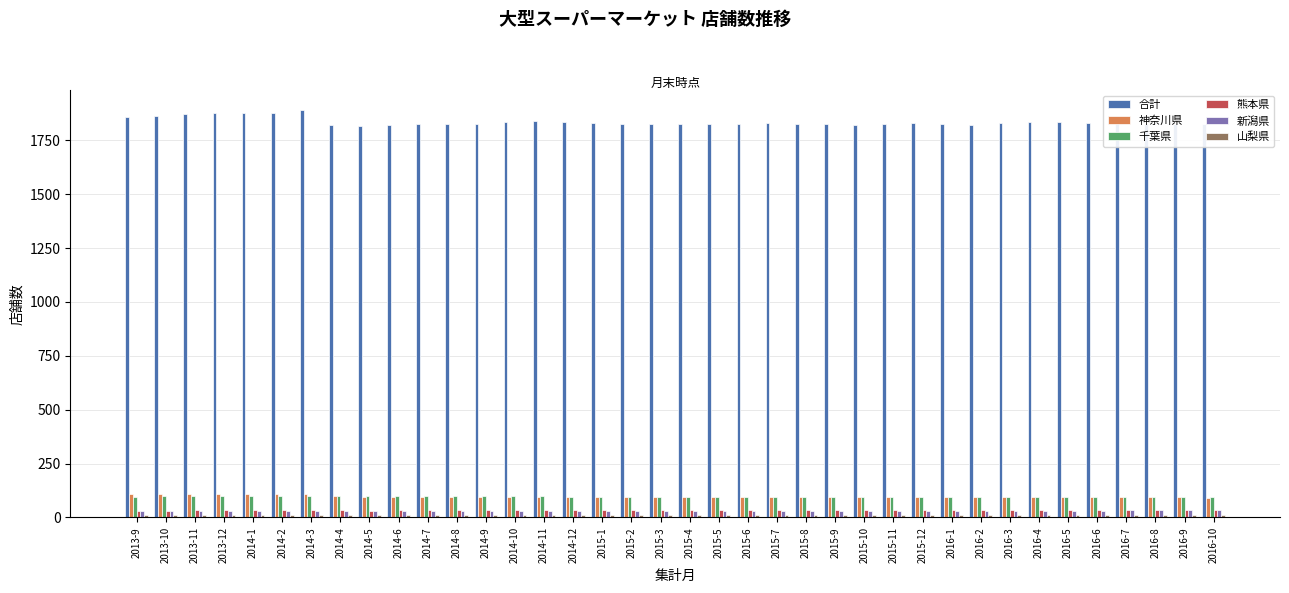

What is the minimum value for 合計?

1817